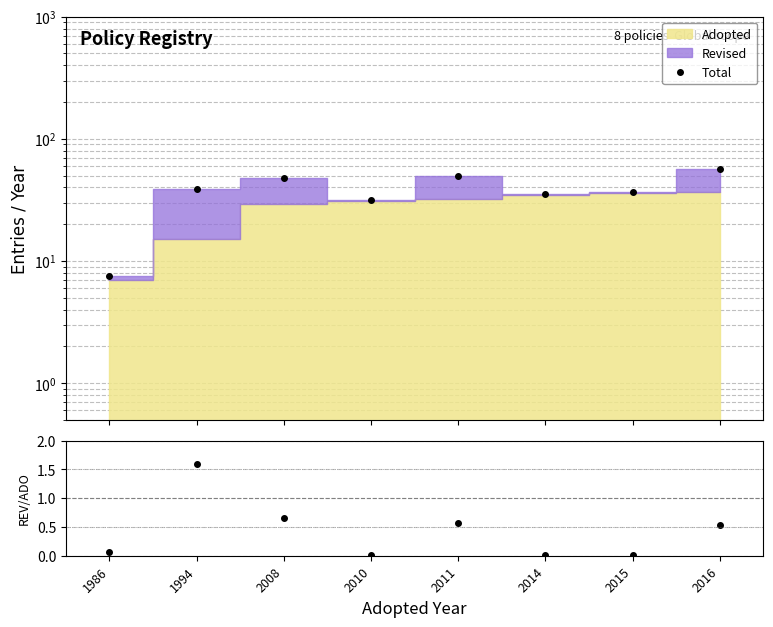

Does the chart display data point markers on the line(s)?

Yes